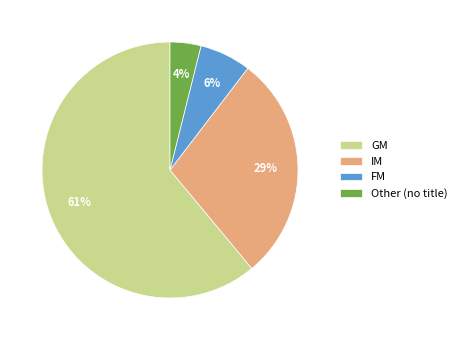

How many slices are in this pie chart?

4